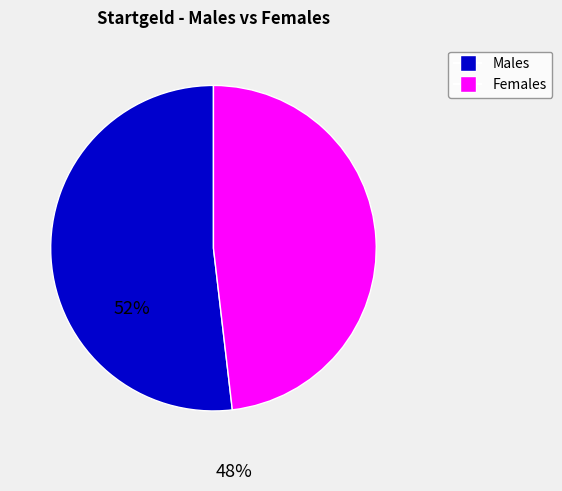

Is there a majority slice in this chart?

Yes